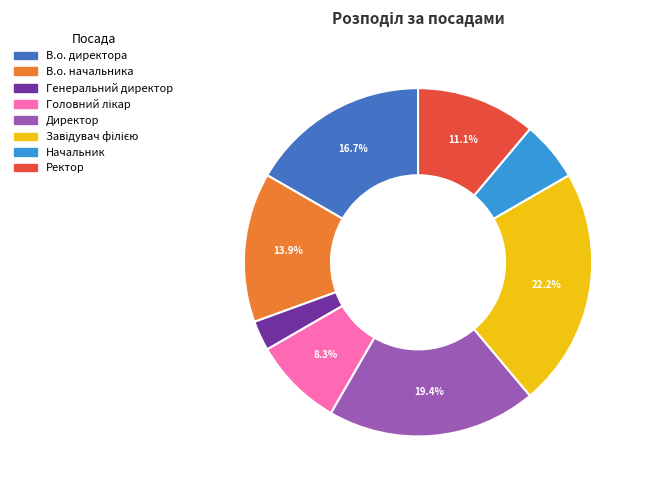

Which slice is the smallest?

Генеральний директор